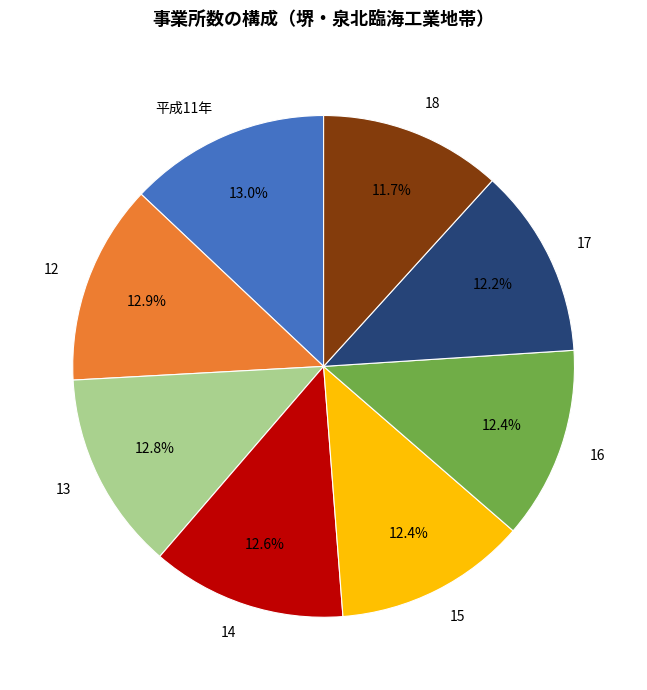

Approximately how many times larger is the value at 14 compared to 18?

1.1